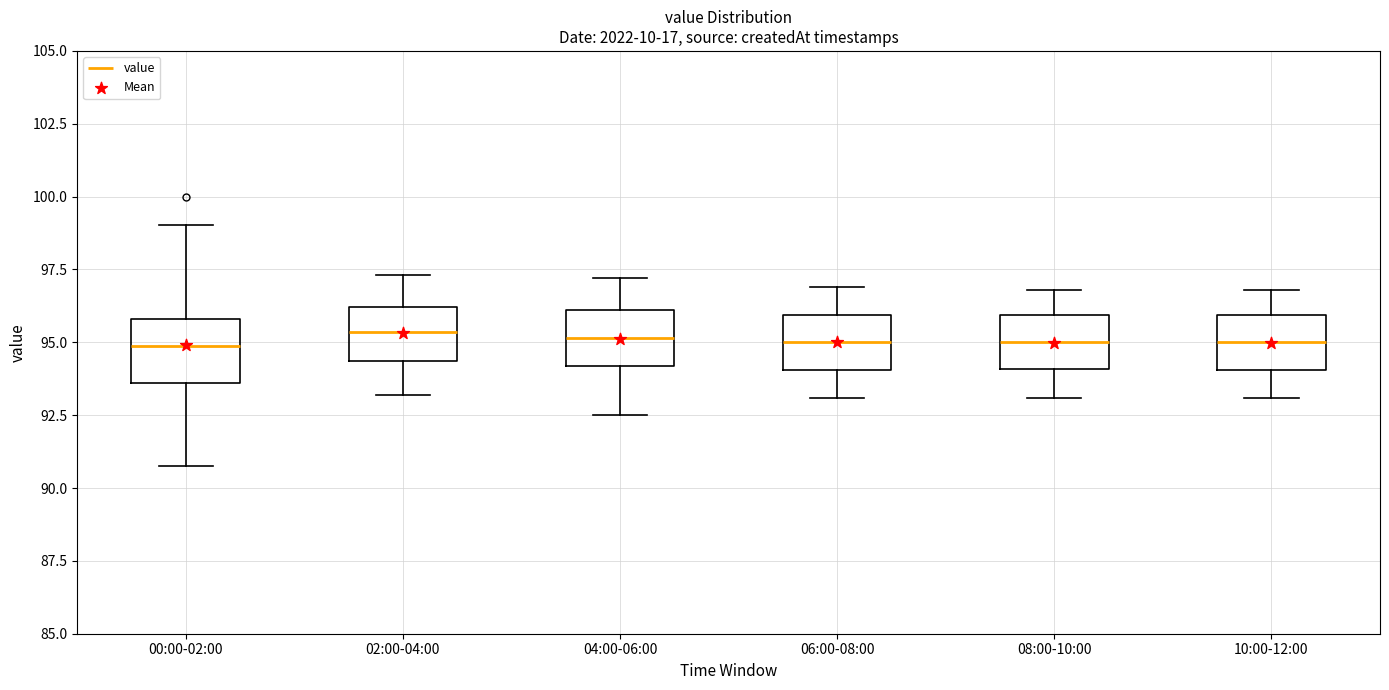

Reading left to right, transcribe this box plot: for each box, give where its median line is, the range the box spans, and where its two whiskers end, as read against the y-axis. The values are not printed on the chart, so give them approximately, as read against the axis.

00:00-02:00: median 95.0, box 93.5 to 96.0, whiskers 91.0 to 99.0
02:00-04:00: median 95.5, box 94.5 to 96.0, whiskers 93.0 to 97.5
04:00-06:00: median 95.0, box 94.0 to 96.0, whiskers 92.5 to 97.0
06:00-08:00: median 95.0, box 94.0 to 96.0, whiskers 93.0 to 97.0
08:00-10:00: median 95.0, box 94.0 to 96.0, whiskers 93.0 to 97.0
10:00-12:00: median 95.0, box 94.0 to 96.0, whiskers 93.0 to 97.0